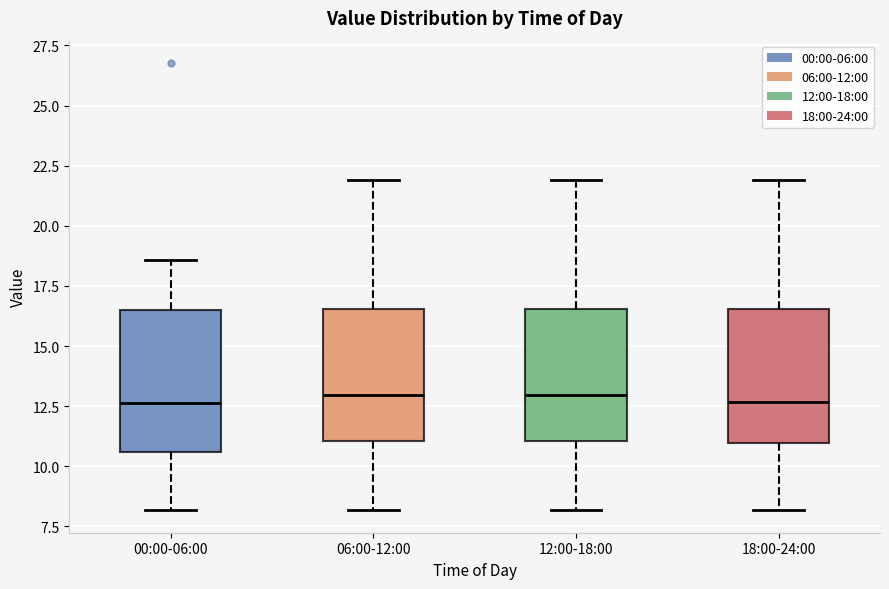

Where does the median line of the box for 00:00-06:00 sit on the y-axis? The values are not printed on the chart, so give them approximately, as read against the axis.

12.5